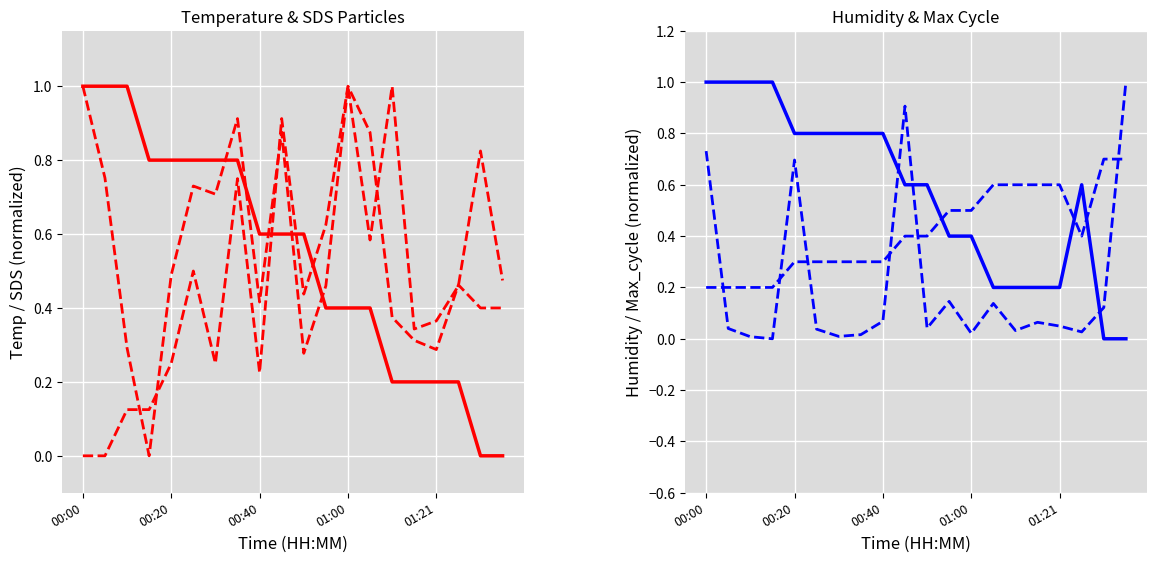

What is the total value across all series at 9?

4.3